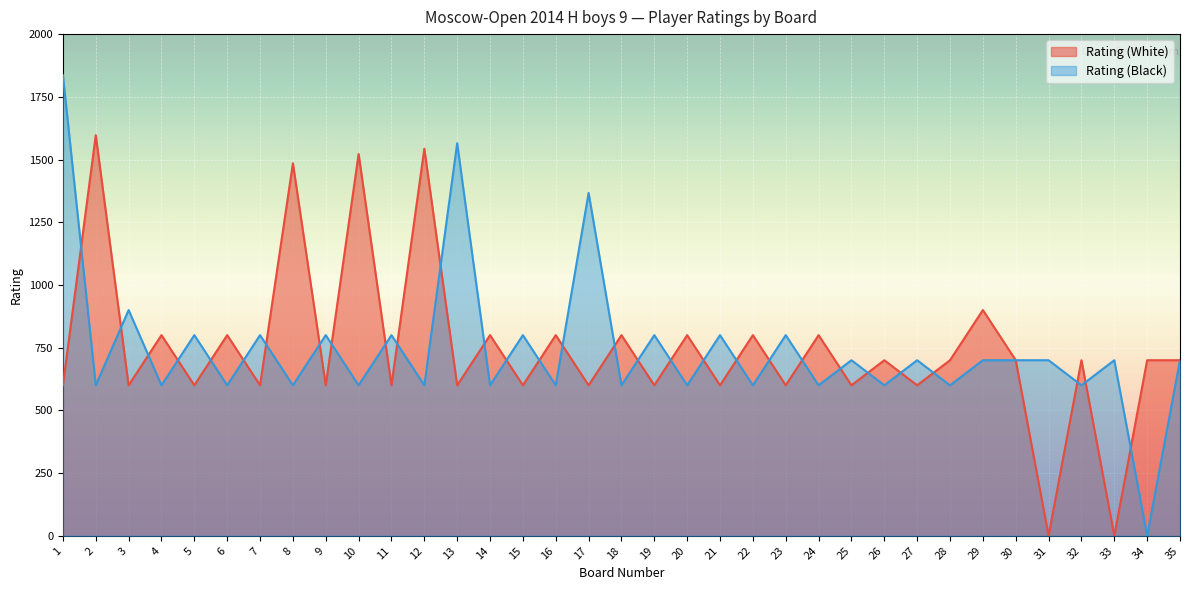

What are all the series names shown in the legend?

Rating (White), Rating (Black)